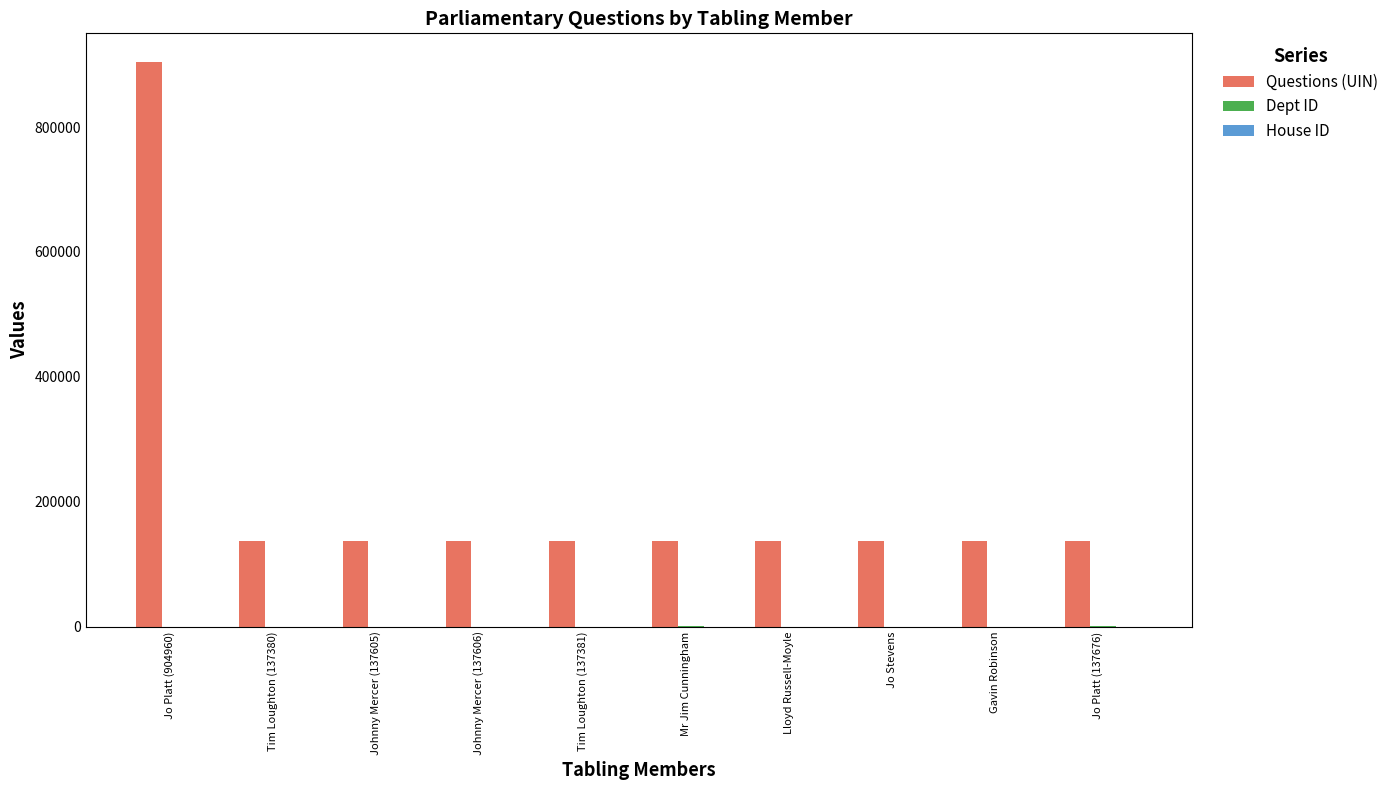

Which label corresponds to the largest value in the chart?

Jo Platt (904960)